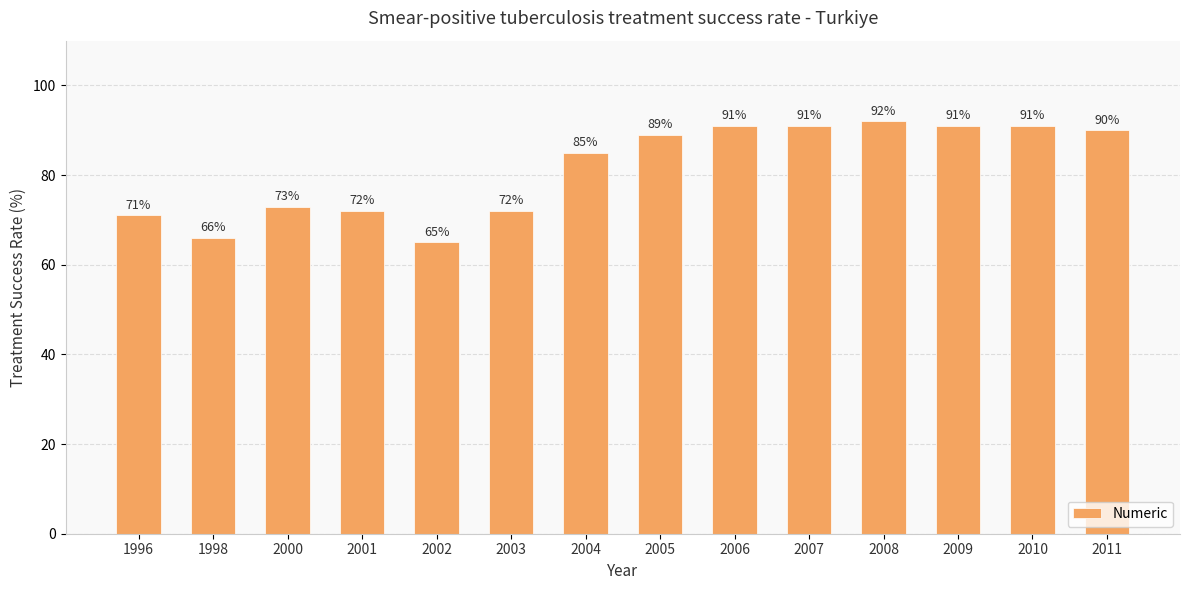

What is the change in value from 1996 to 2005?

+18